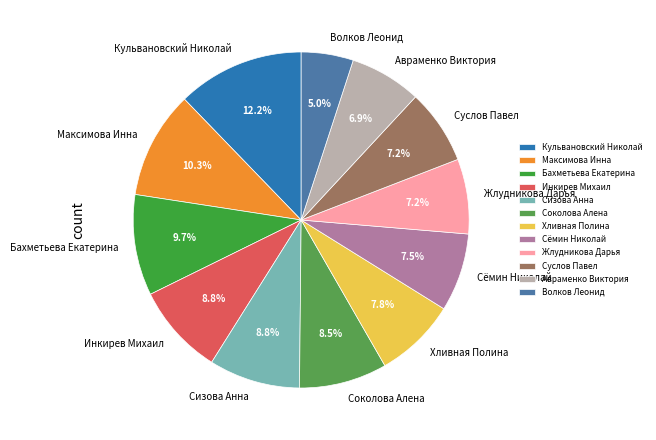

How many segments does this pie chart have?

12